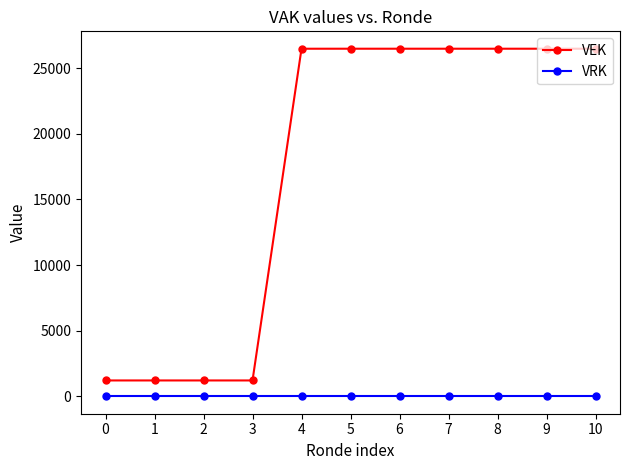

True or false: VEK and VRK intersect in this chart.

False